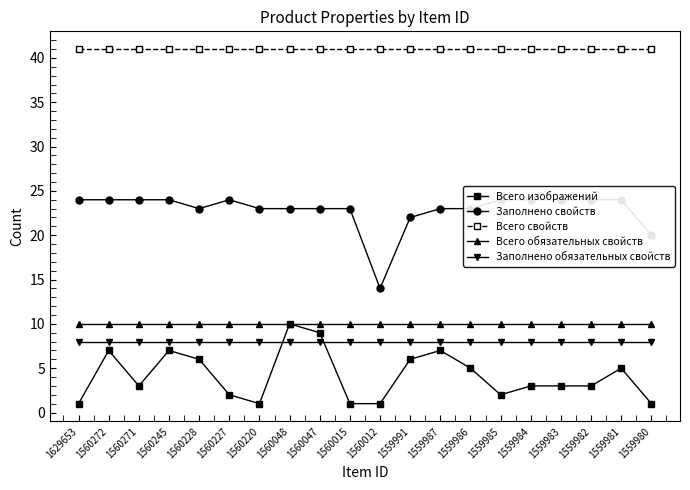

True or false: Всего обязательных свойств and Всего свойств intersect in this chart.

False